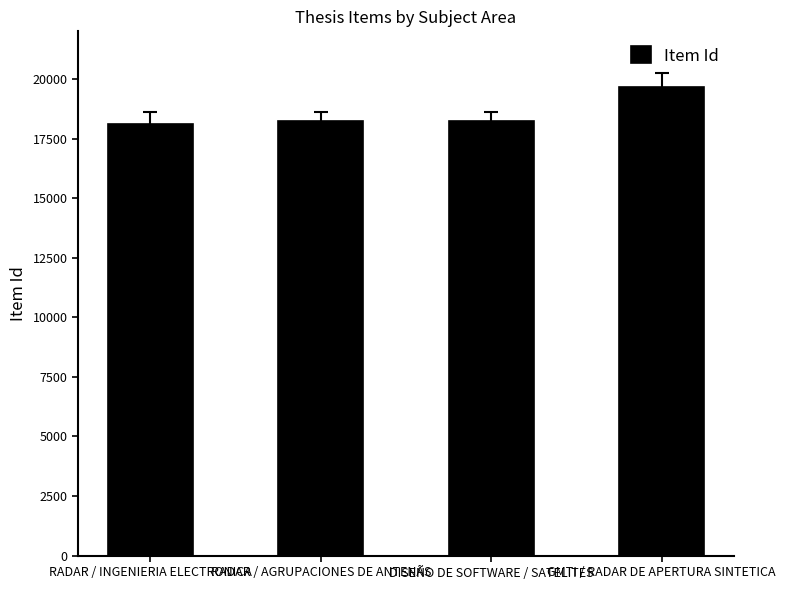

What position from the right is RADAR / INGENIERIA ELECTRONICA?

4